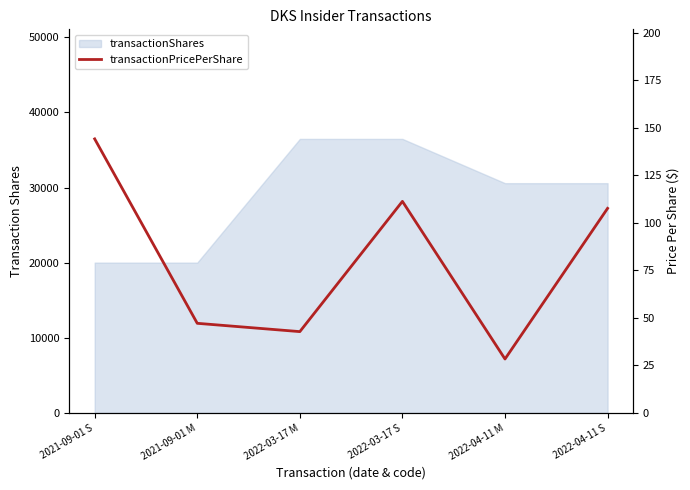

What is the label of the 4th point from the right?

2022-03-17 M